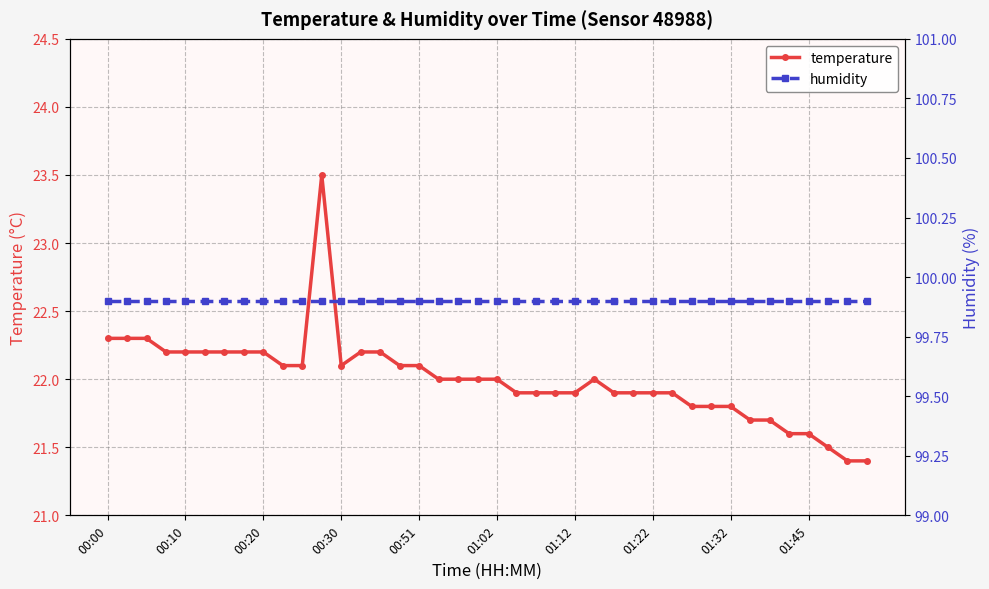

Reading right to left, extract all data points from this chart.

temperature: 21.4	21.4	21.5	21.6	21.6	21.7	21.7	21.8	21.8	21.8	21.9	21.9	21.9	21.9	22.0	21.9	21.9	21.9	21.9	22.0	22.0	22.0	22.0	22.1	22.1	22.2	22.2	22.1	23.5	22.1	22.1	22.2	22.2	22.2	22.2	22.2	22.2	22.3	22.3	22.3
humidity: 99.9	99.9	99.9	99.9	99.9	99.9	99.9	99.9	99.9	99.9	99.9	99.9	99.9	99.9	99.9	99.9	99.9	99.9	99.9	99.9	99.9	99.9	99.9	99.9	99.9	99.9	99.9	99.9	99.9	99.9	99.9	99.9	99.9	99.9	99.9	99.9	99.9	99.9	99.9	99.9